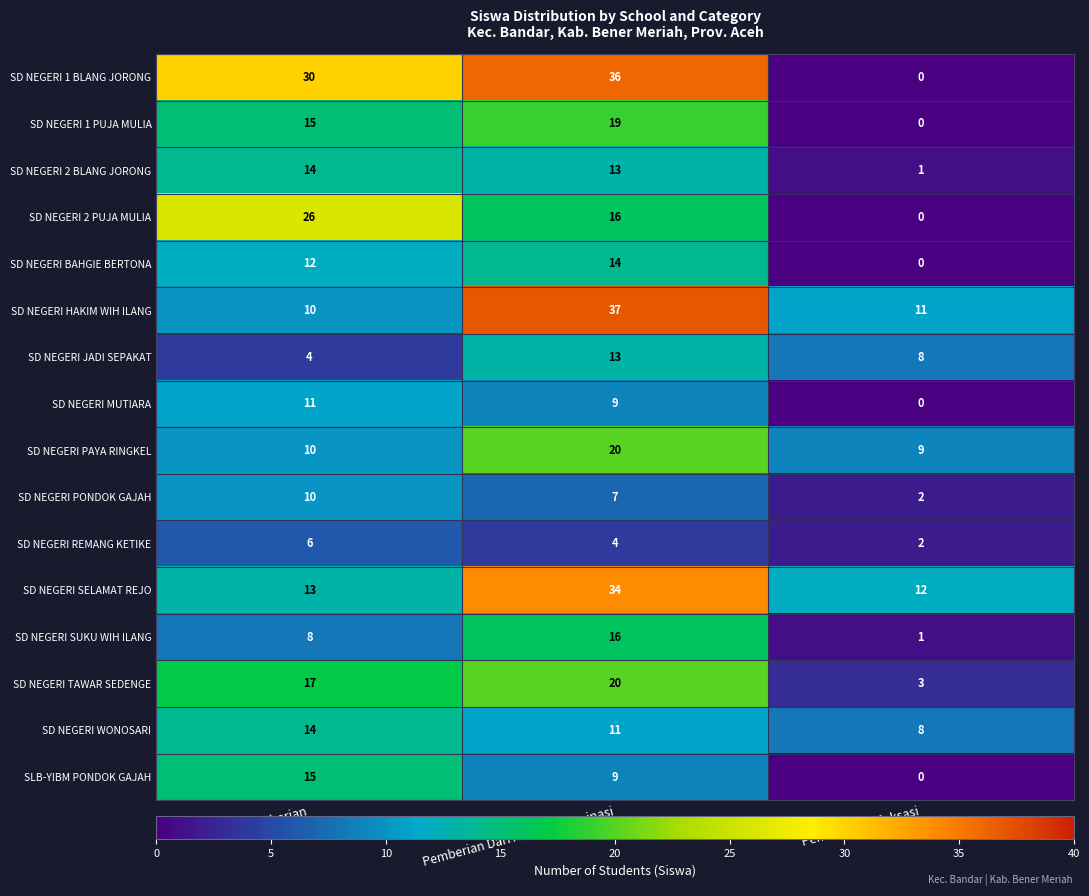

Where is SD NEGERI REMANG KETIKE nearest to the value 4?

Pemberian Dari Aktivasi Nominasi